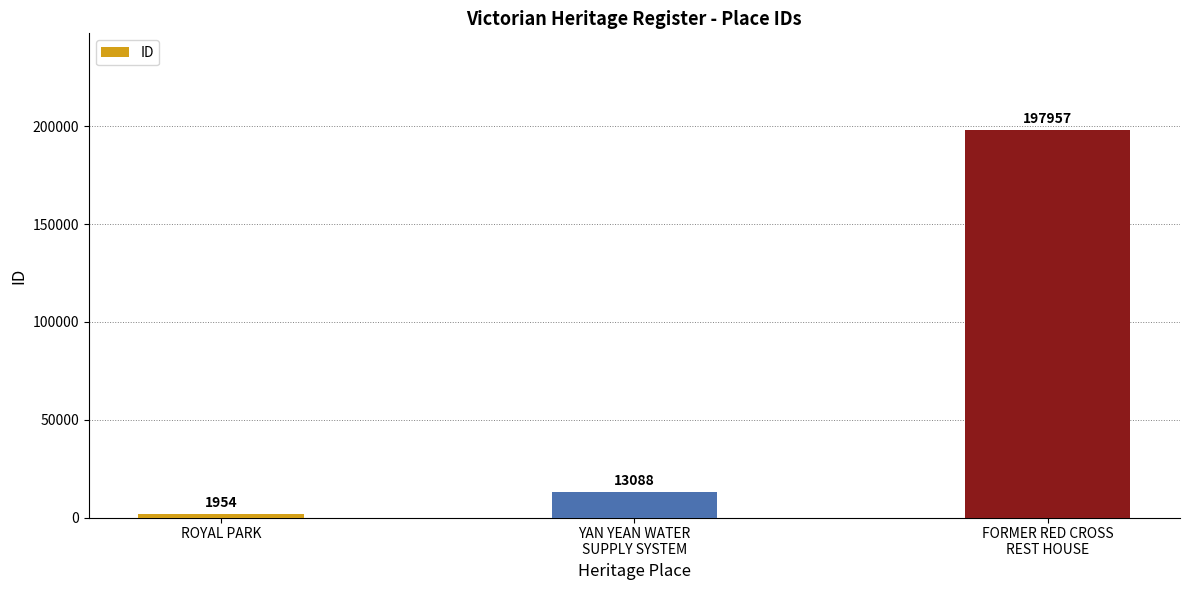

Which has a higher value, YAN YEAN WATER
SUPPLY SYSTEM or ROYAL PARK?

YAN YEAN WATER
SUPPLY SYSTEM